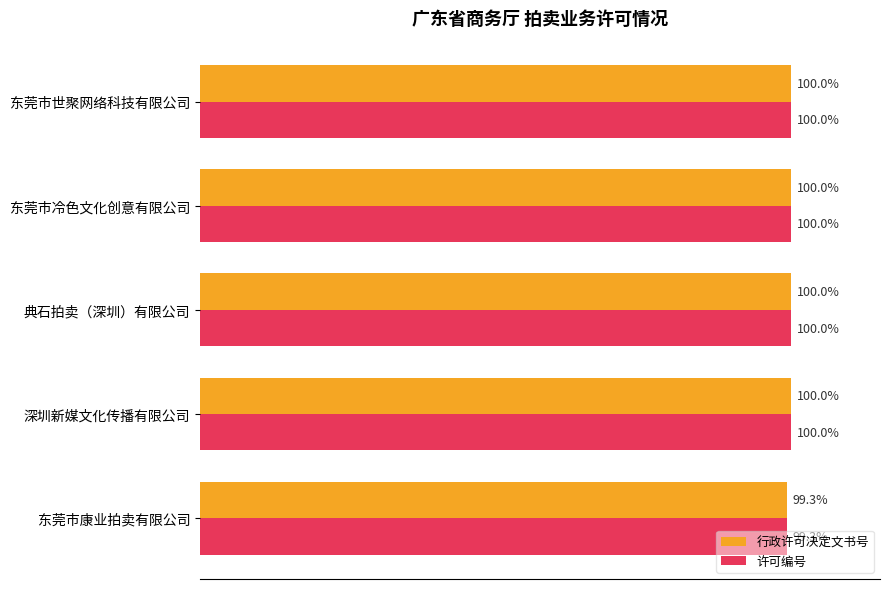

What are all the series names shown in the legend?

行政许可决定文书号, 许可编号